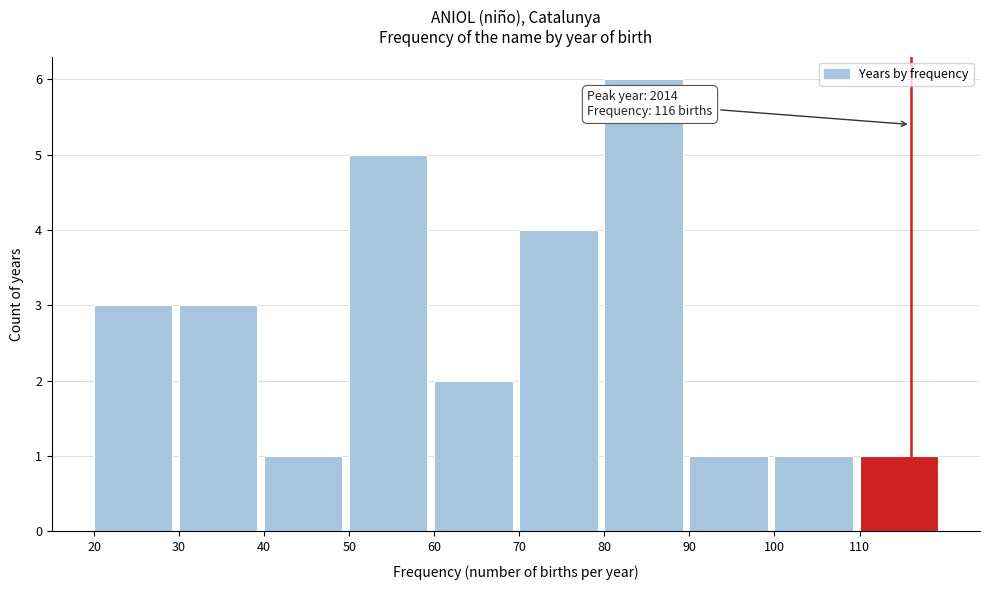

Which range on the x-axis has the tallest bar?

80 to 90